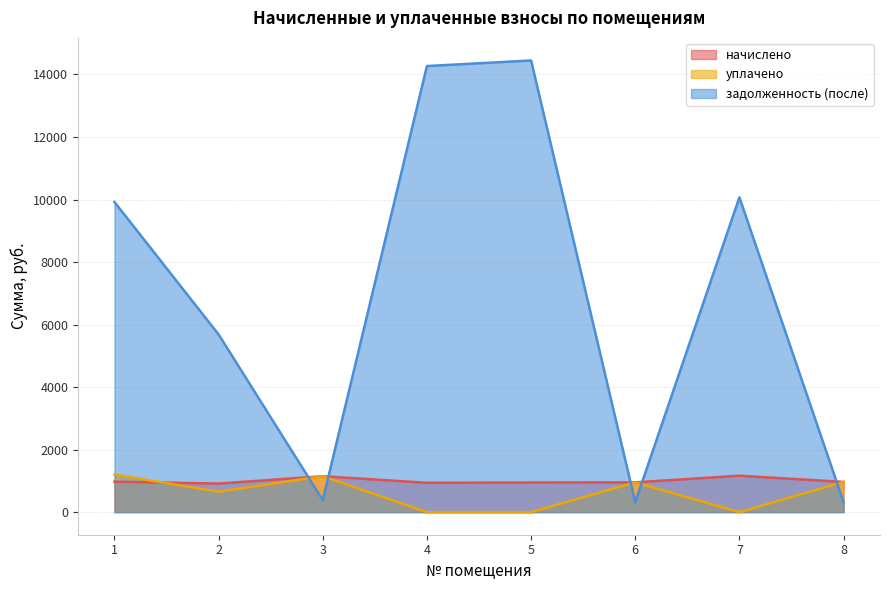

How many series are shown in this chart?

3